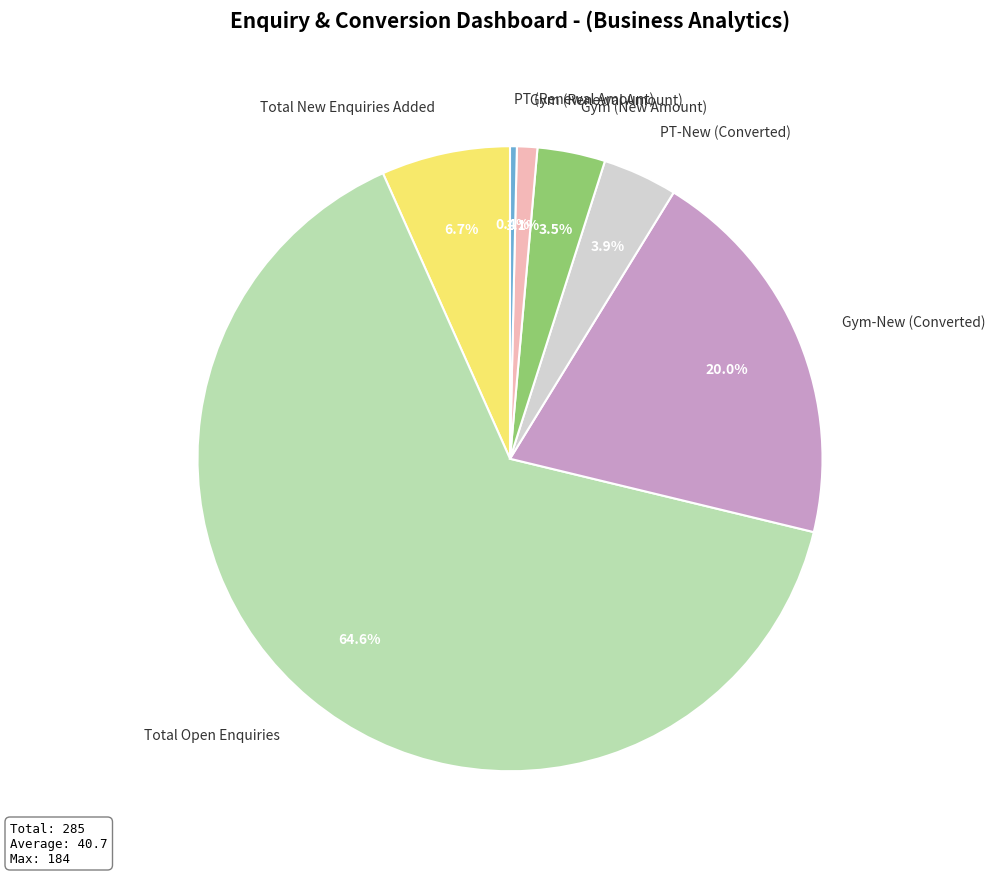

To the nearest percent, what is the average slice percentage?

14%